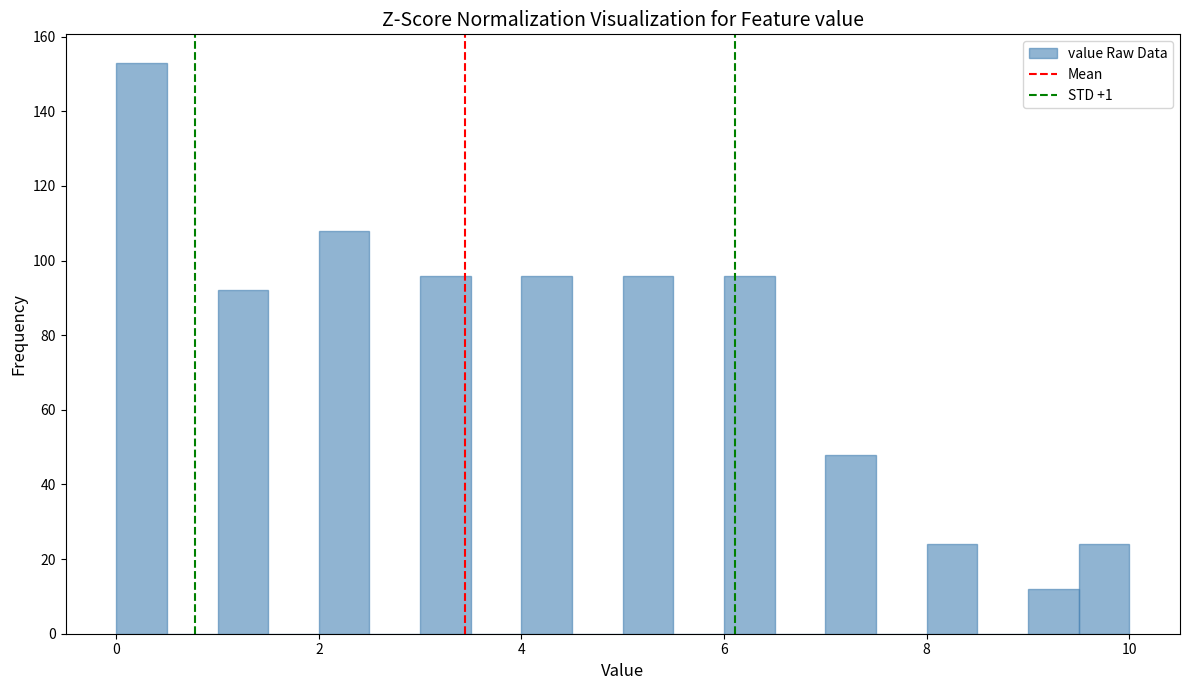

Around what value on the x-axis is the tallest bar? Give the approximate position of its centre, as read against the axis.

0.2